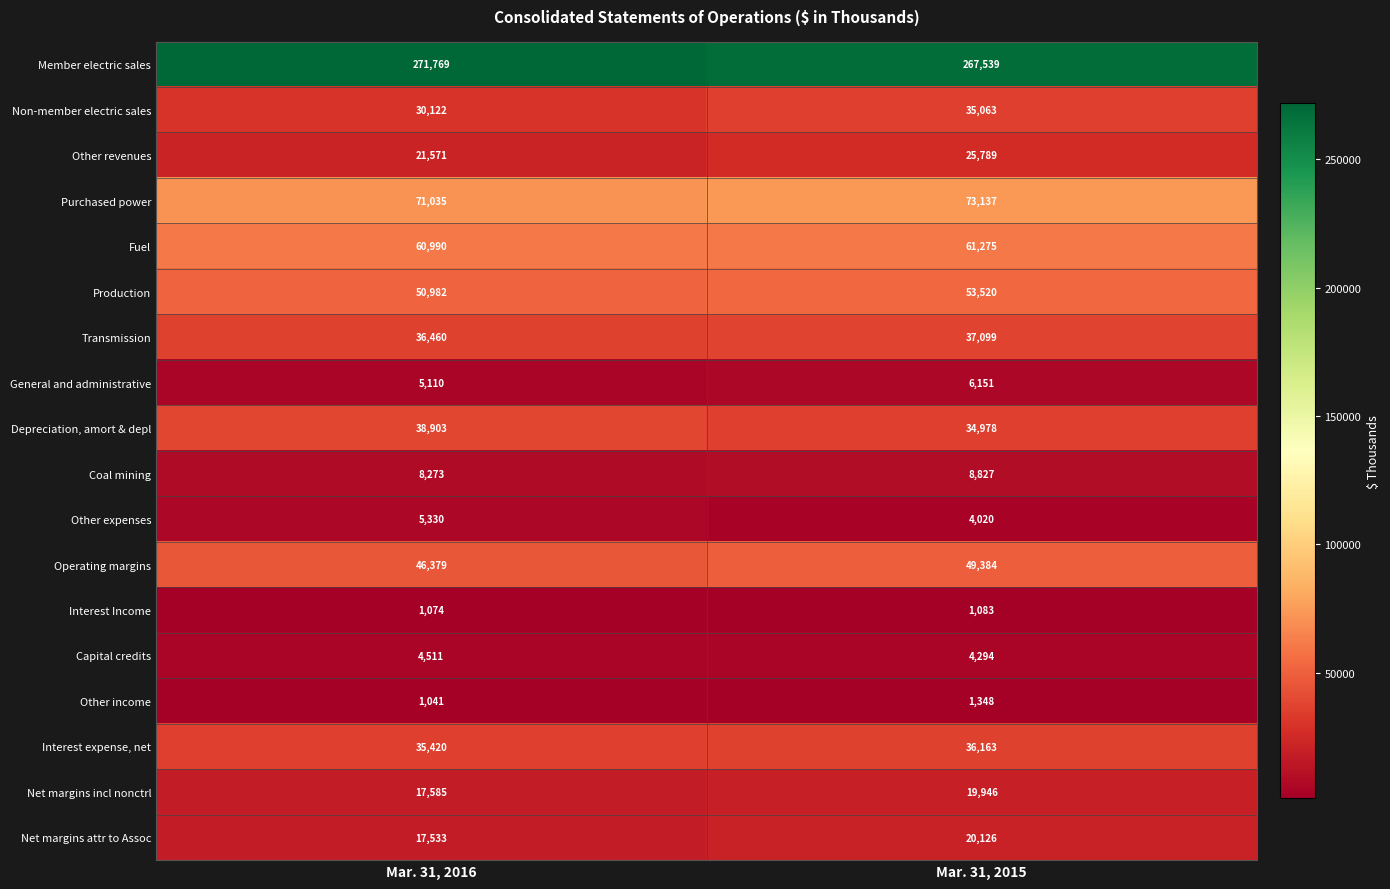

At how many categories does at least one series exceed 242234?

2